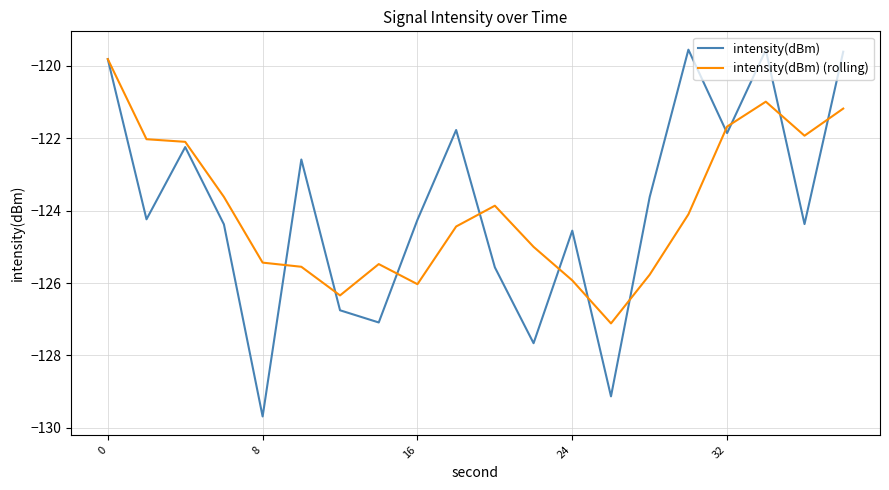

True or false: intensity(dBm) has more than 1 interior local peaks.

True